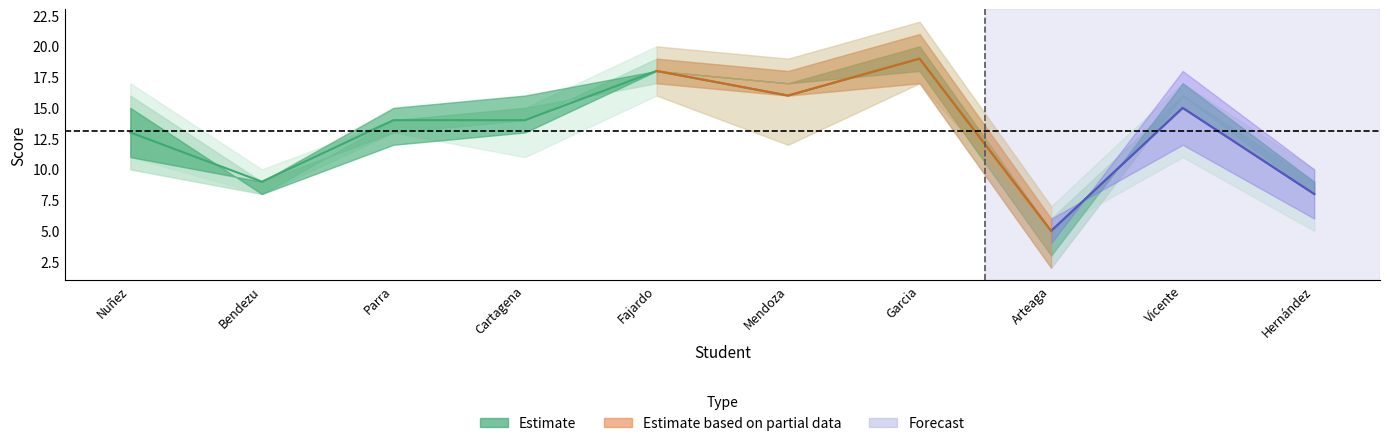

At which label does Promedio reach its peak?

Garcia